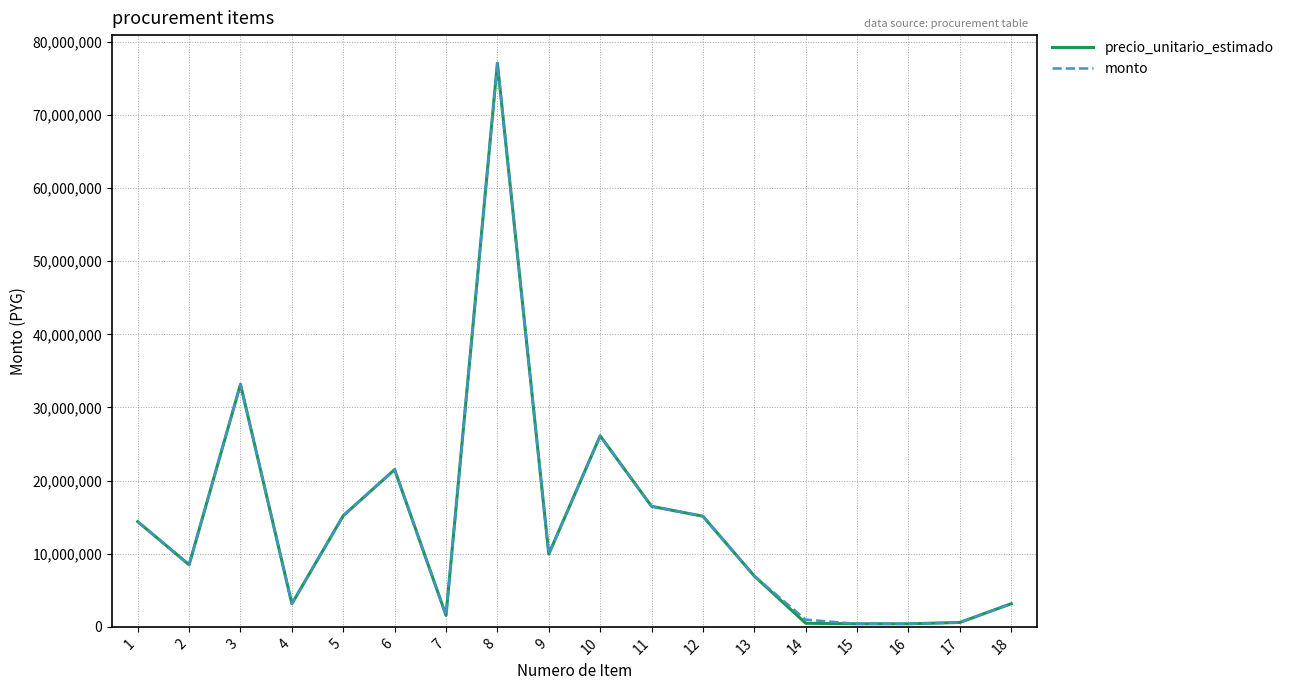

What is the difference between the maximum and minimum values in the monto series?

76674000